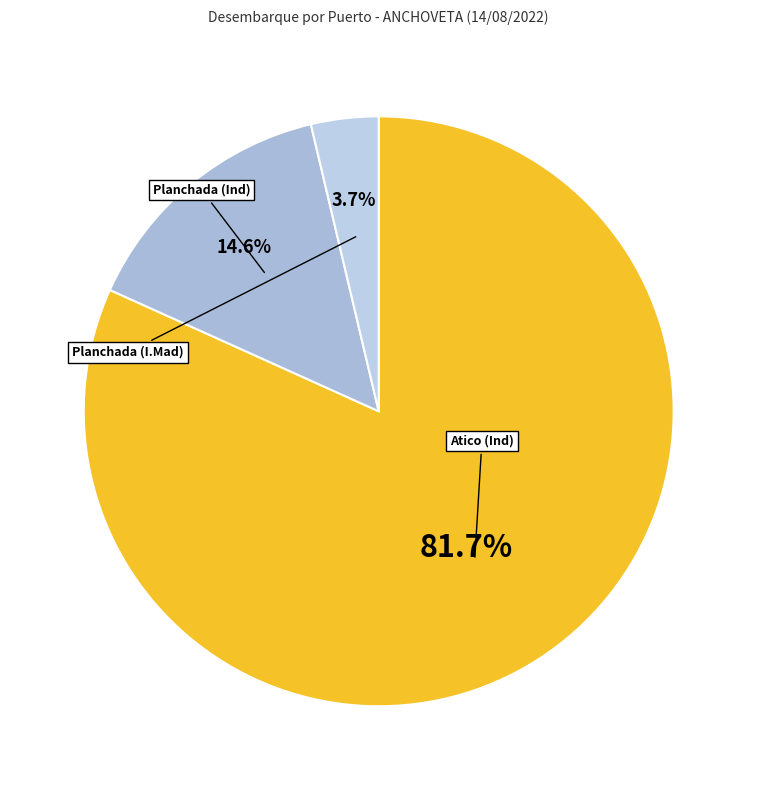

To the nearest percent, what percentage of the pie is Atico (Ind)?

82%